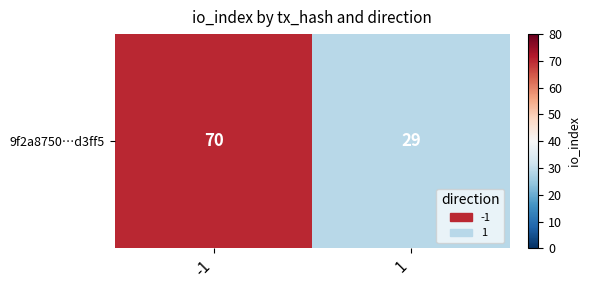

How many distinct data groups are displayed?

1